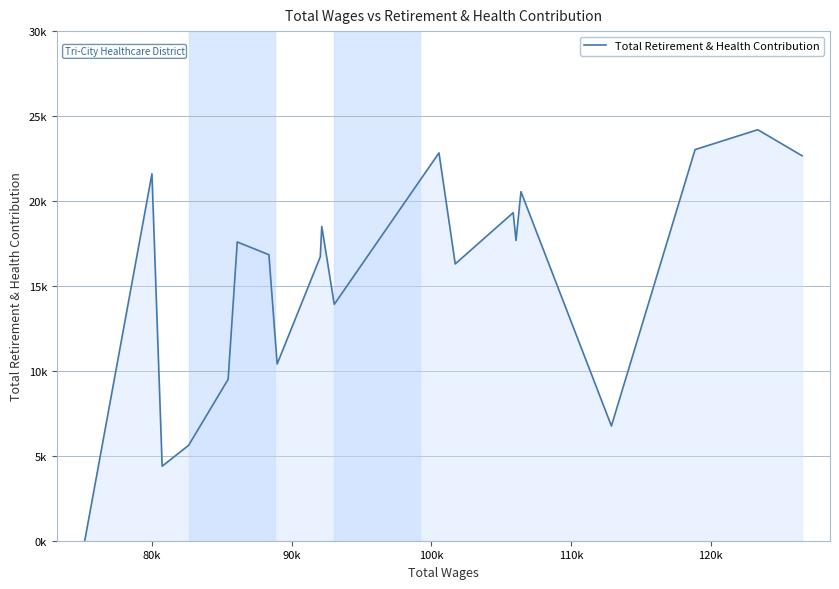

How many points are lower than both their immediate neighbors (excluding endpoints)?

6